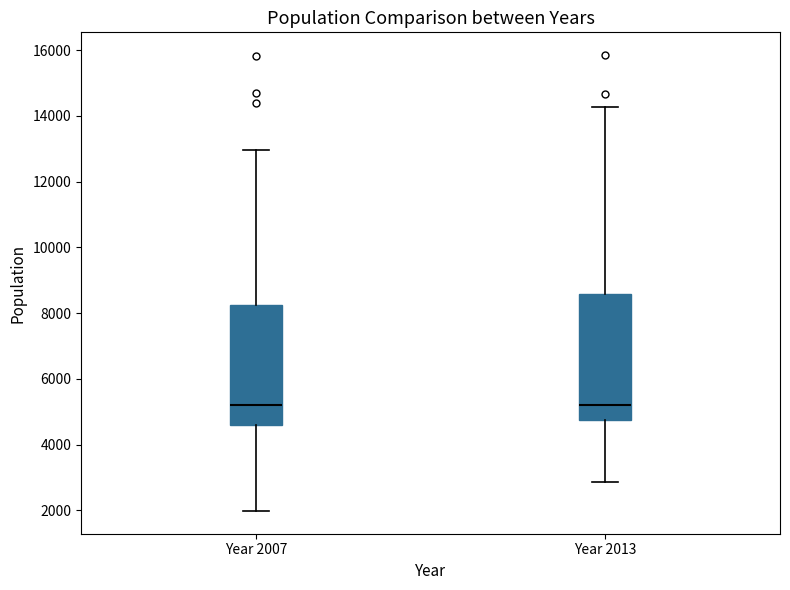

Where is the upper edge of the box for Year 2007 on the y-axis? The values are not printed on the chart, so give them approximately, as read against the axis.

8200